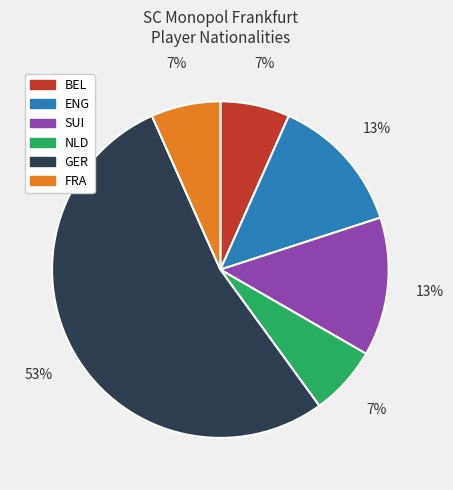

Which has a higher value, ENG or BEL?

ENG